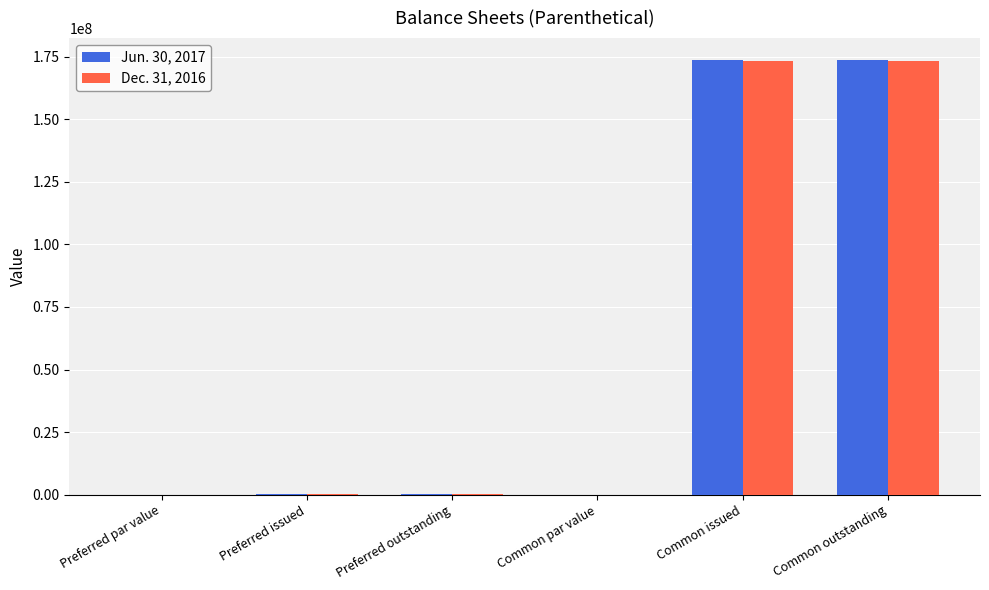

What are all the series names shown in the legend?

Jun. 30, 2017, Dec. 31, 2016